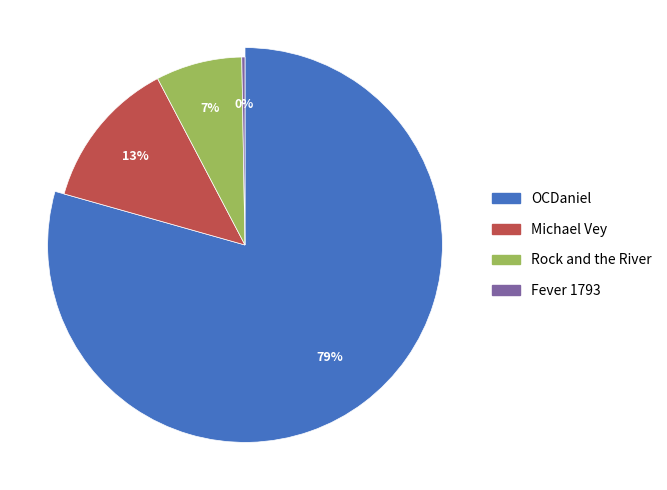

To the nearest percent, what is the difference between the largest and smallest slice percentages?

79%